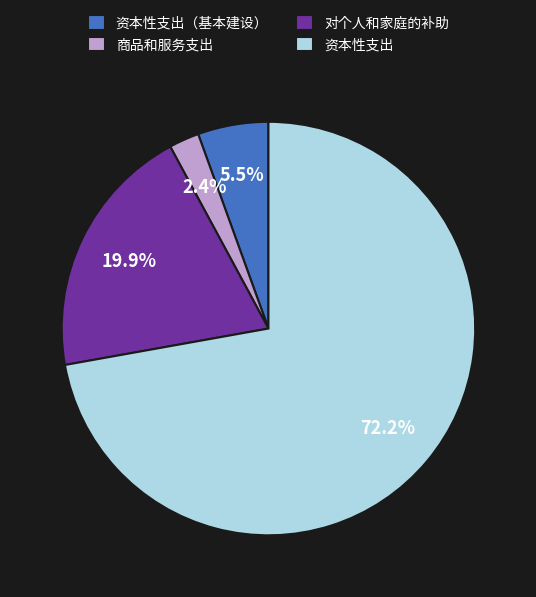

Is there any slice that represents more than half of the pie?

Yes